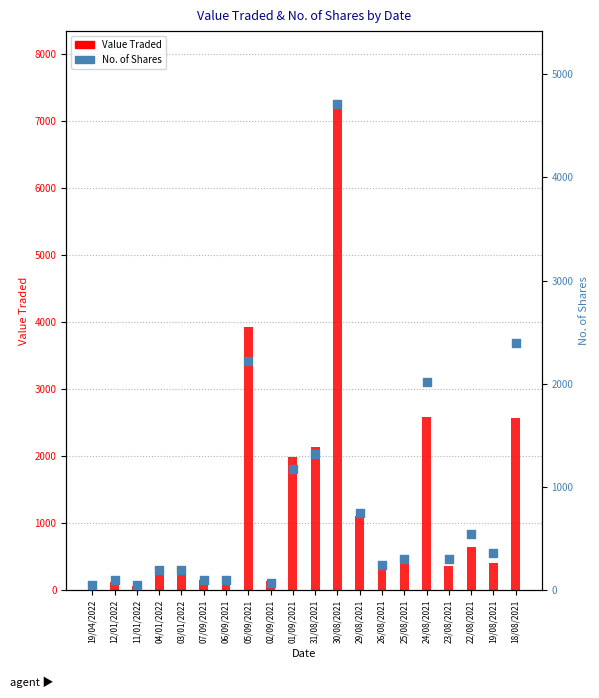

Which series has the largest total across all categories?

Value Traded